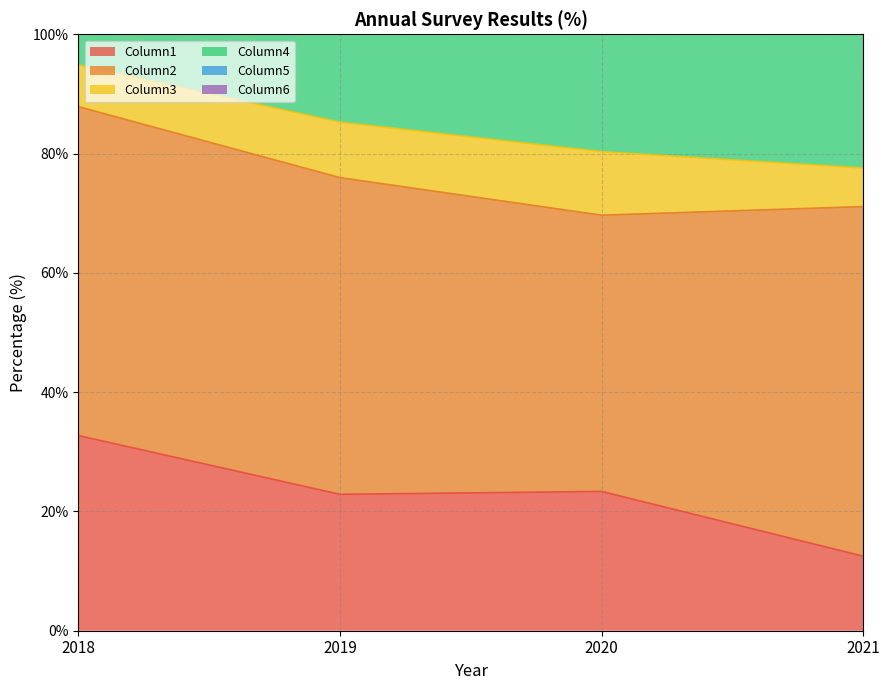

What is the total value across all series at 2021?

286.2